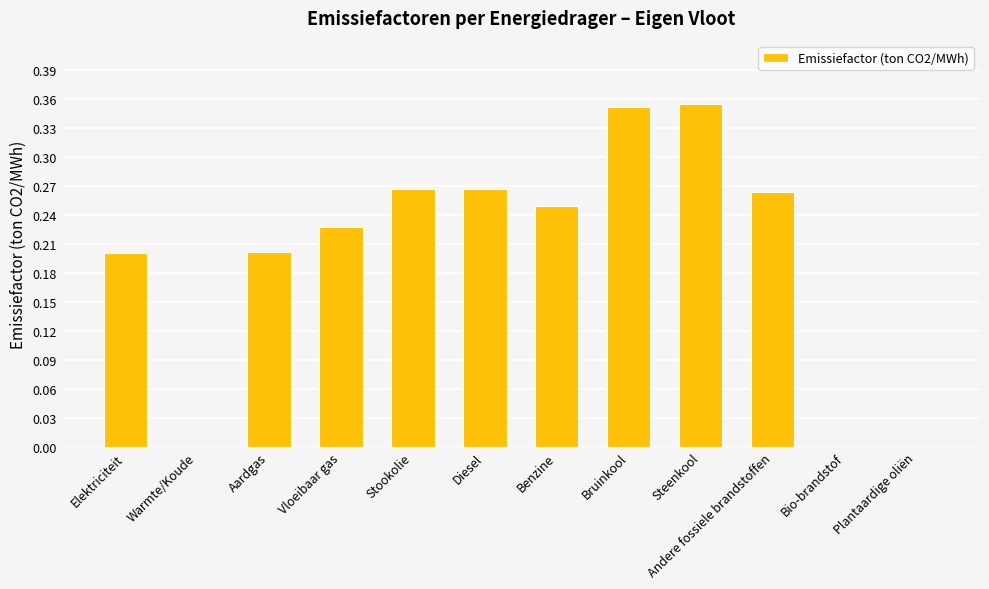

What is the sum of all values?

2.4